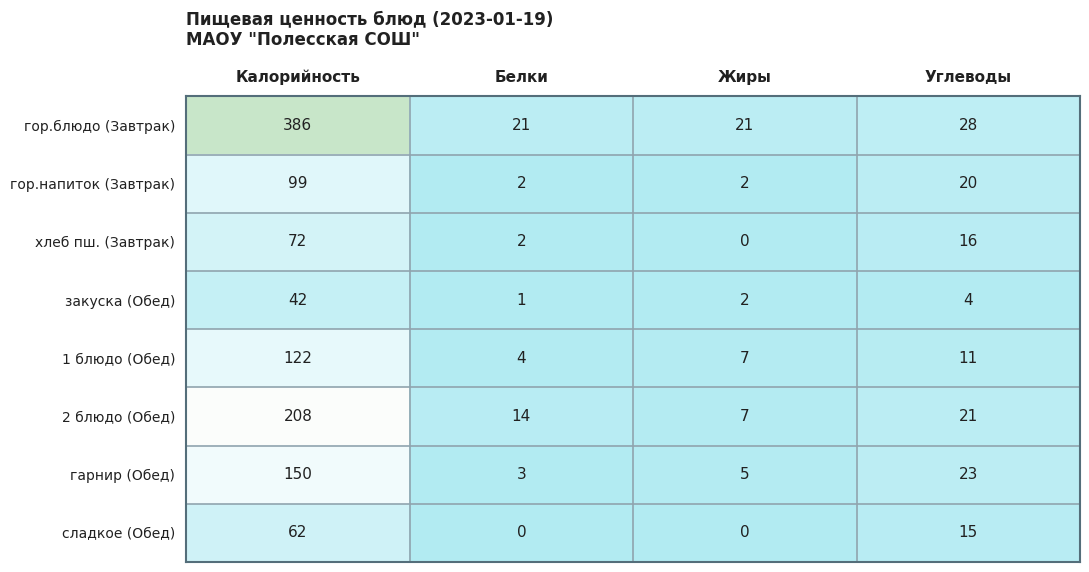

What is the difference between the second highest and minimum values in the хлеб пш. (Завтрак) series?

16